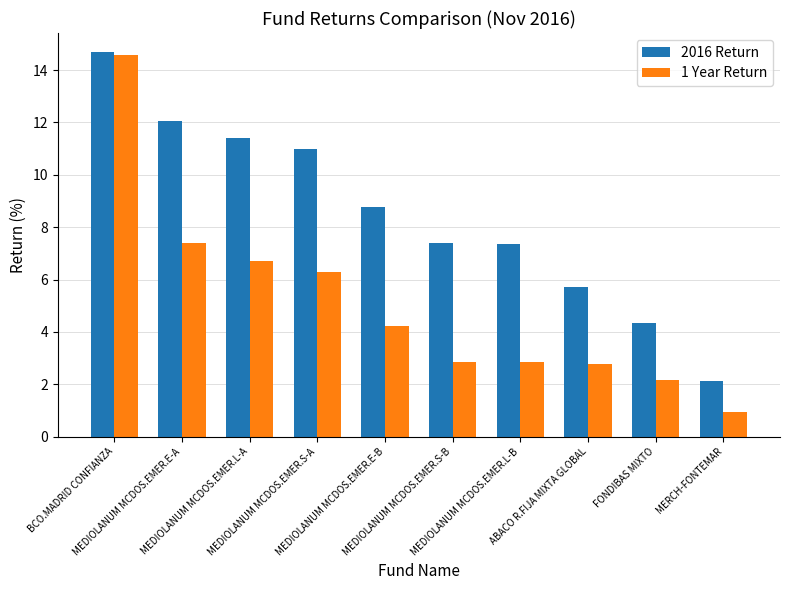

How many groups of bars are there?

10